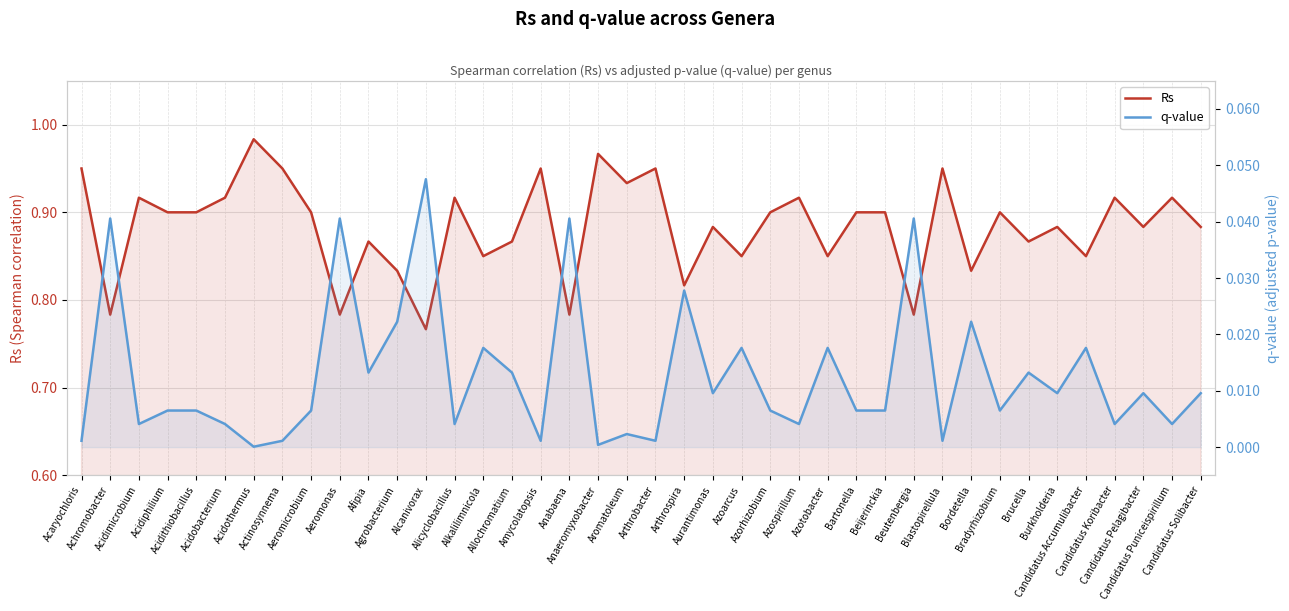

Between Acidothermus and Actinosynnema, which series saw the biggest shift?

Rs